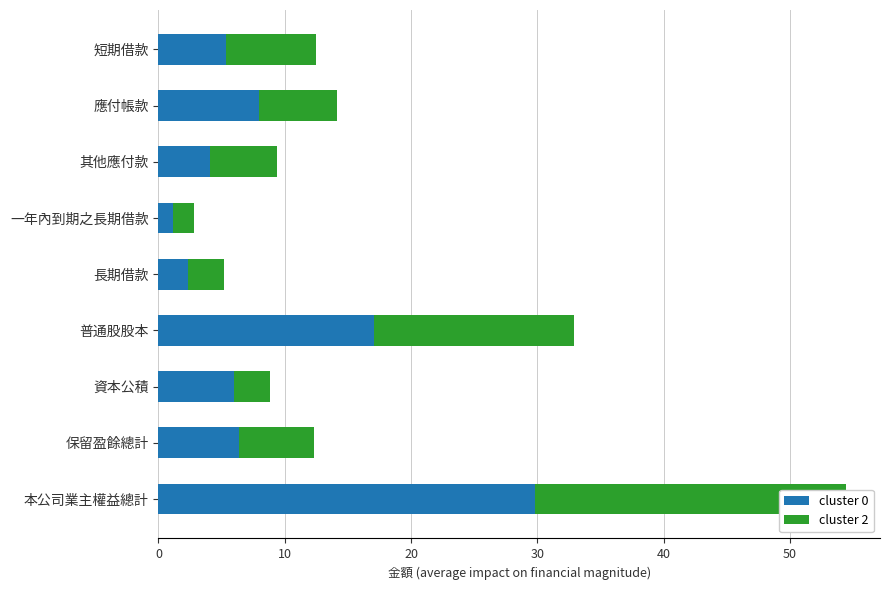

Reading right to left, extract all data points from this chart.

cluster 0: 29.8	6.4	6.0	17.1	2.4	1.2	4.1	8.0	5.3
cluster 2: 24.6	5.9	2.9	15.8	2.8	1.6	5.2	6.2	7.1